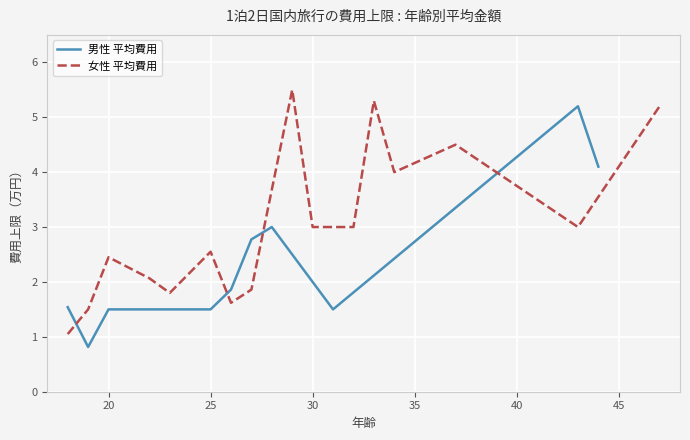

The value of 男性 平均費用 at 25 is 1.5. True or false?

True